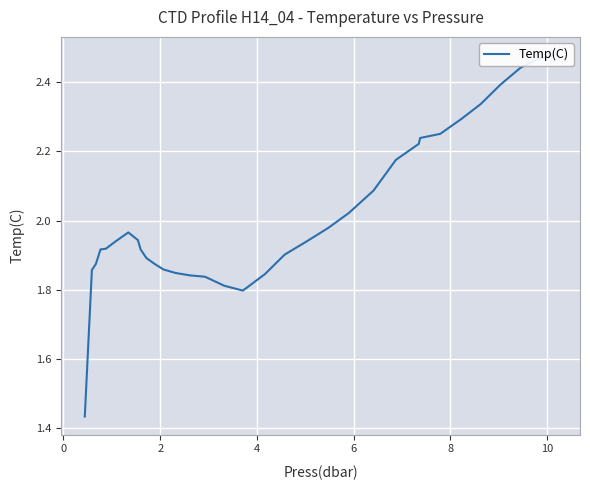

What is the smallest value displayed?

1.4